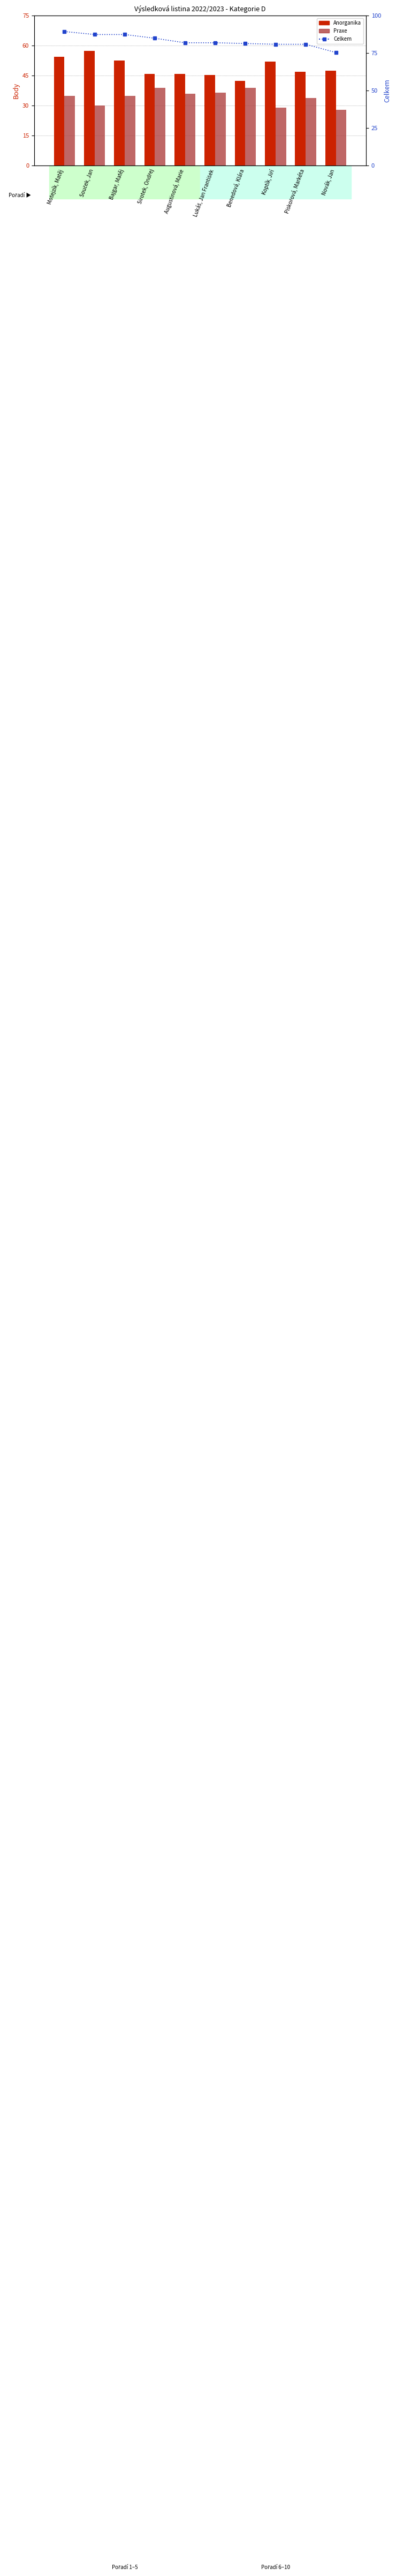

What value does the Anorganika series have at Augustinová, Marie?

46.0